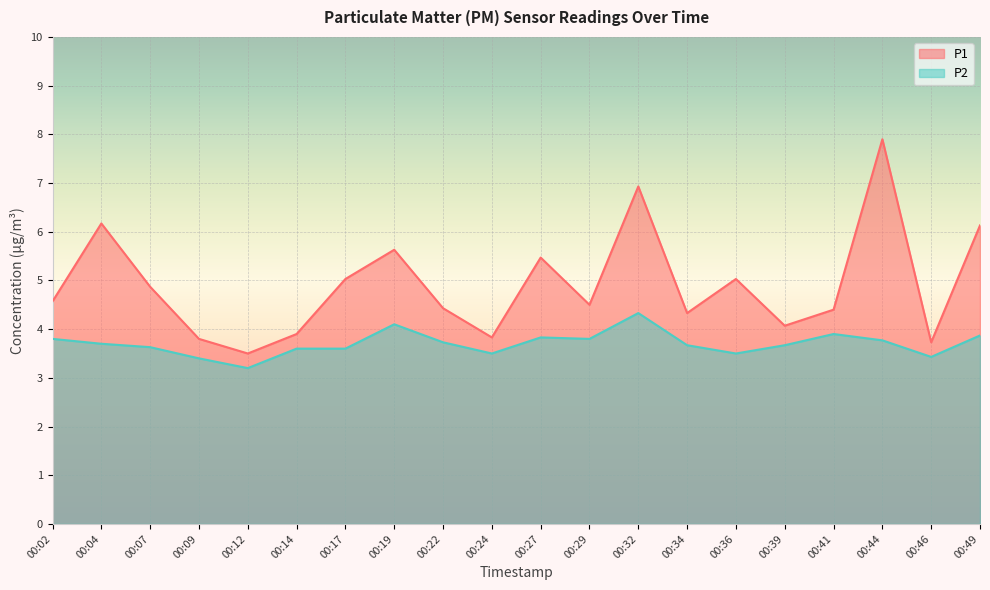

Reading left to right, what are all the values shown in this chart?

P1: 00:02=4.6	00:04=6.2	00:07=4.9	00:09=3.8	00:12=3.5	00:14=3.9	00:17=5.0	00:19=5.6	00:22=4.4	00:24=3.8	00:27=5.5	00:29=4.5	00:32=6.9	00:34=4.3	00:36=5.0	00:39=4.1	00:41=4.4	00:44=7.9	00:46=3.7	00:49=6.1
P2: 00:02=3.8	00:04=3.7	00:07=3.6	00:09=3.4	00:12=3.2	00:14=3.6	00:17=3.6	00:19=4.1	00:22=3.7	00:24=3.5	00:27=3.8	00:29=3.8	00:32=4.3	00:34=3.7	00:36=3.5	00:39=3.7	00:41=3.9	00:44=3.8	00:46=3.4	00:49=3.9